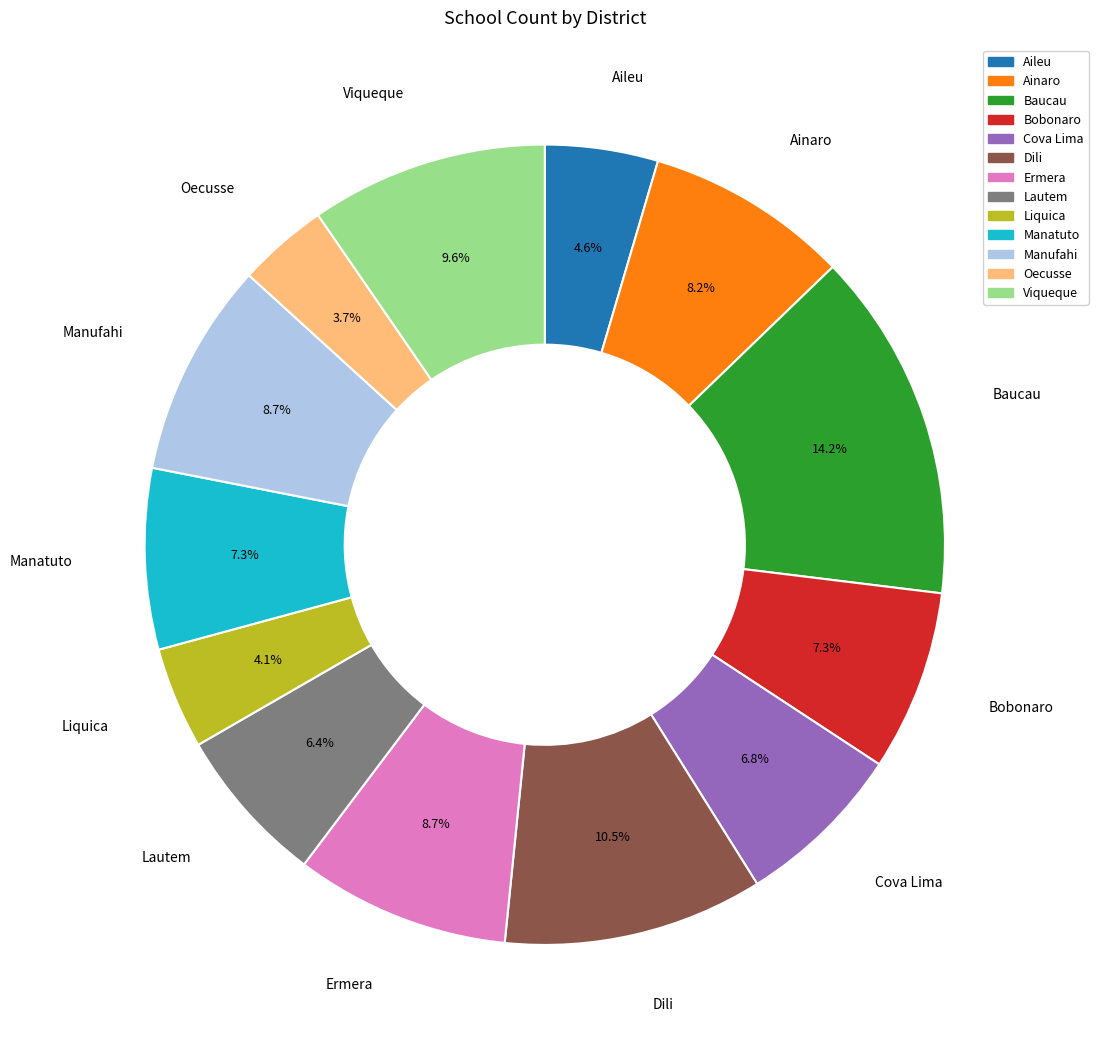

To the nearest percent, what portion does Liquica represent?

4%